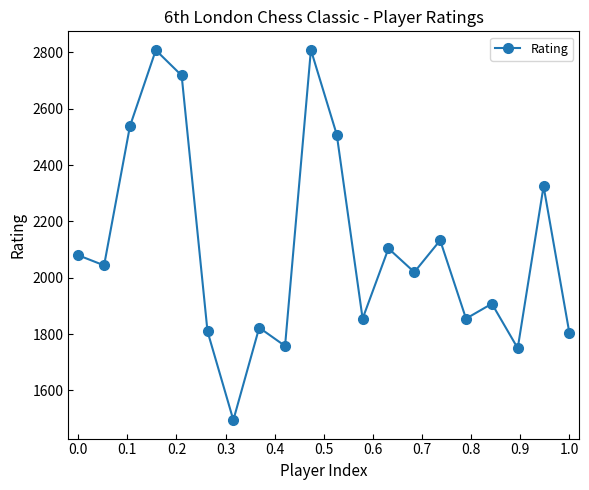

What is the difference between the maximum and minimum values?

1314